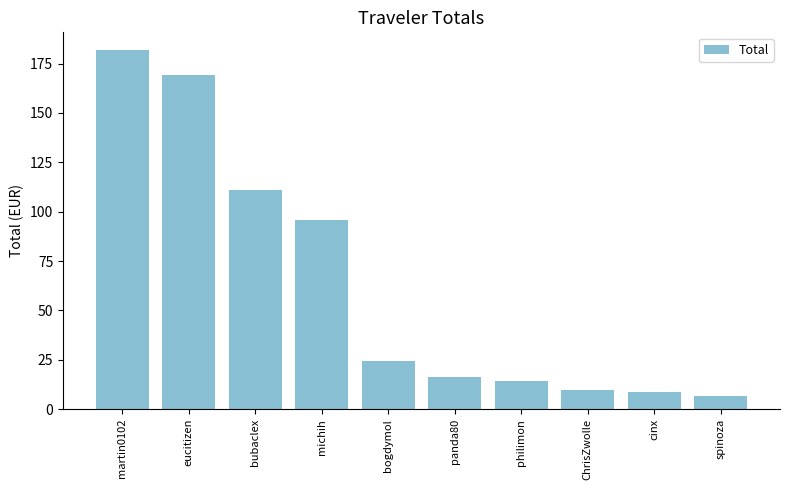

What is the label of the 9th bar from the left?

cinx